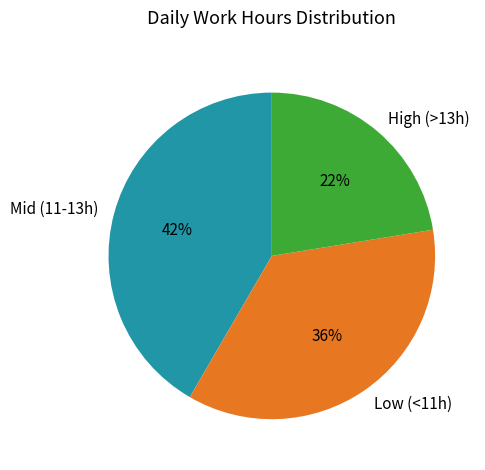

How many slices are in this pie chart?

3